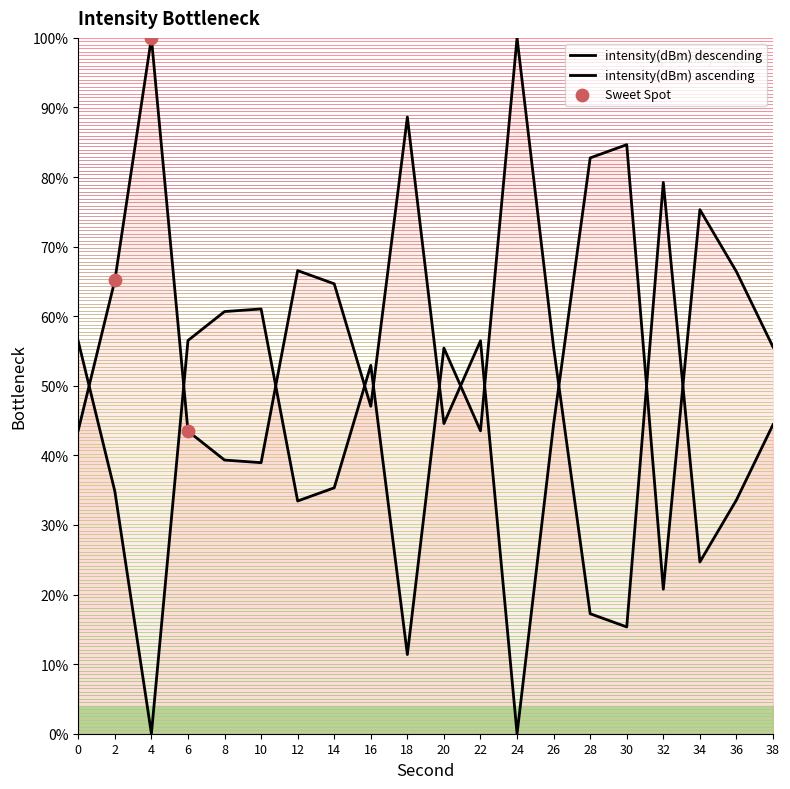

What is the ratio of the value at 26 to the value at 34?

0.6